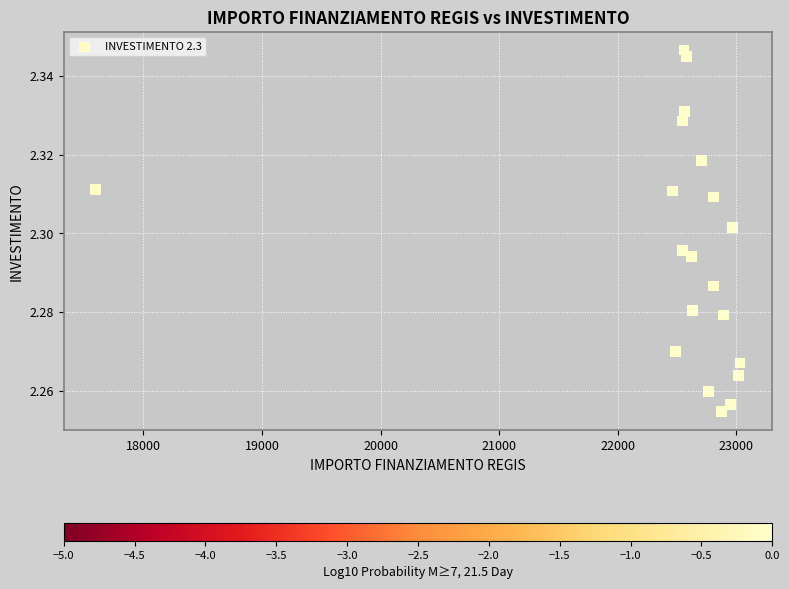

What is the range of X values (max minus min)?

5432.4